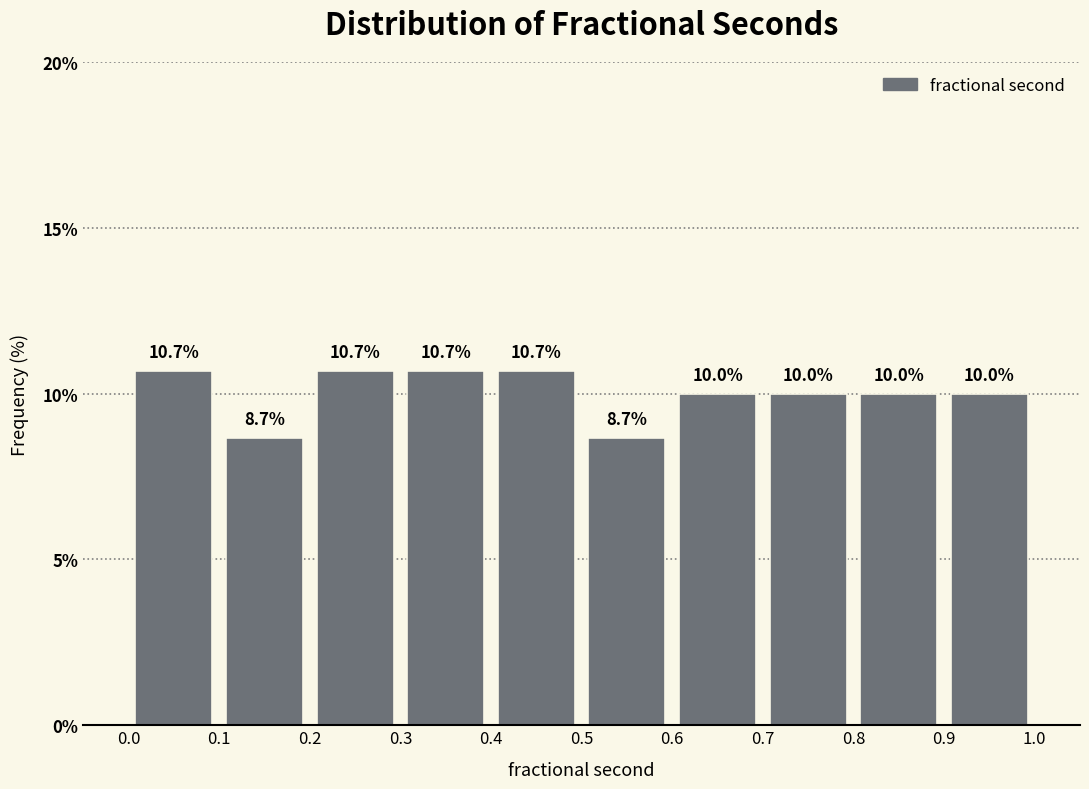

Reading left to right, list every bar in this chart as the range it spans on the x-axis followed by its height.

0.0 to 0.1: 10.7
0.1 to 0.2: 8.7
0.2 to 0.3: 10.7
0.3 to 0.4: 10.7
0.4 to 0.5: 10.7
0.5 to 0.6: 8.7
0.6 to 0.7: 10.0
0.7 to 0.8: 10.0
0.8 to 0.9: 10.0
0.9 to 1.0: 10.0